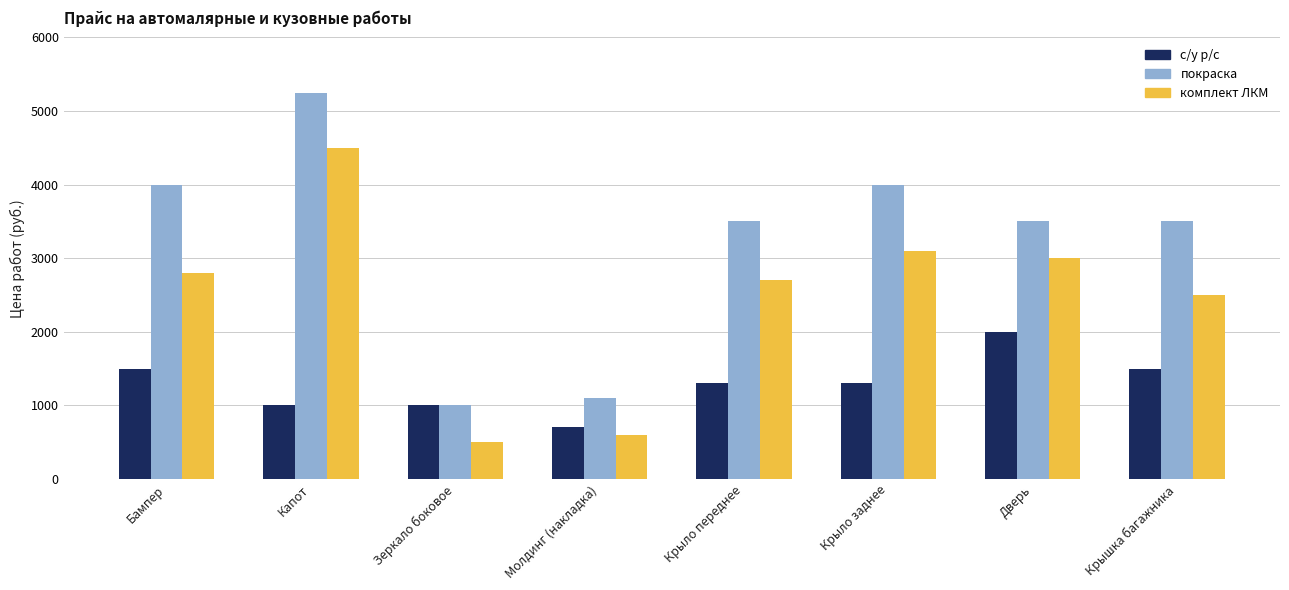

Which series has the largest range (max minus min)?

покраска